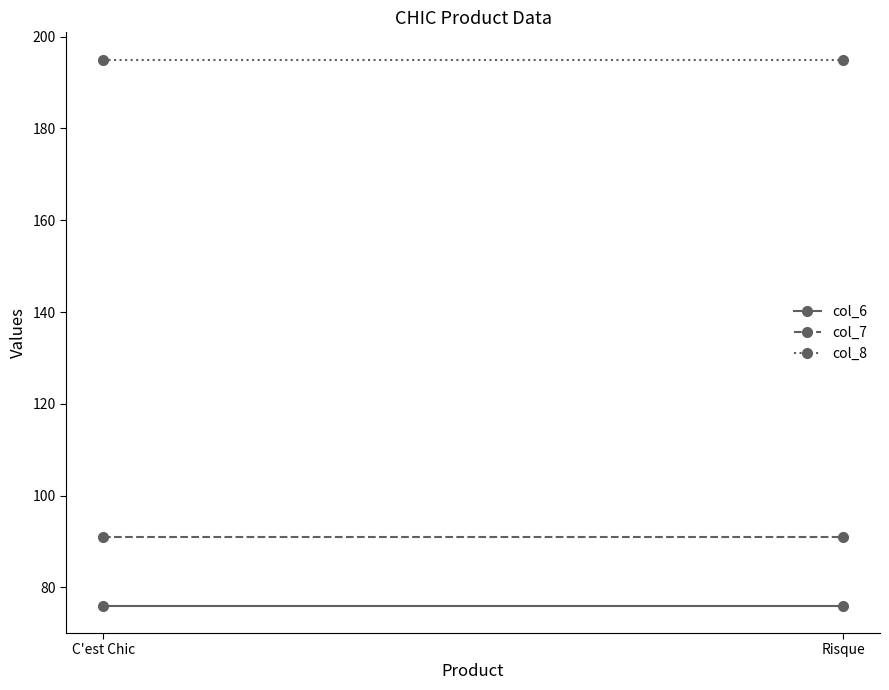

Which label corresponds to the largest value in the chart?

C'est Chic